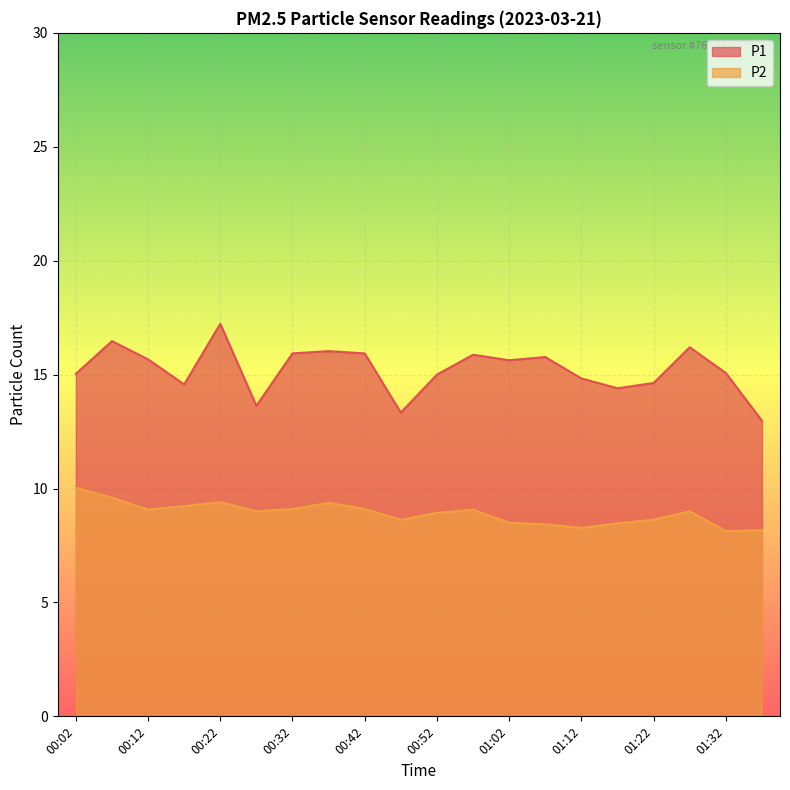

Count the number of data series in this chart.

2